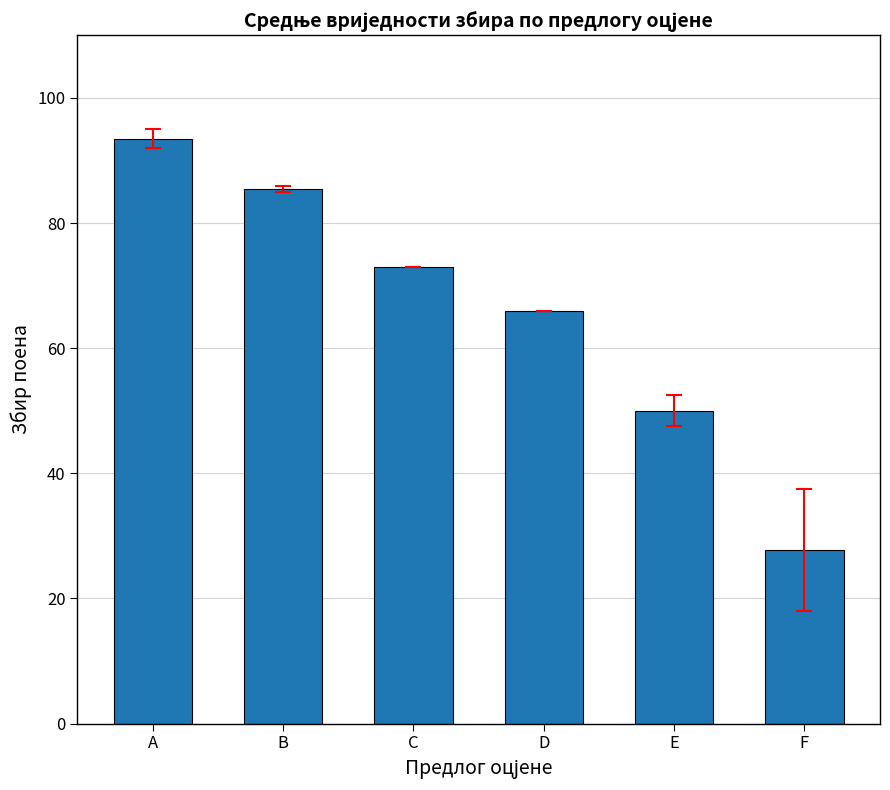

Where does the data first go above 73?

A